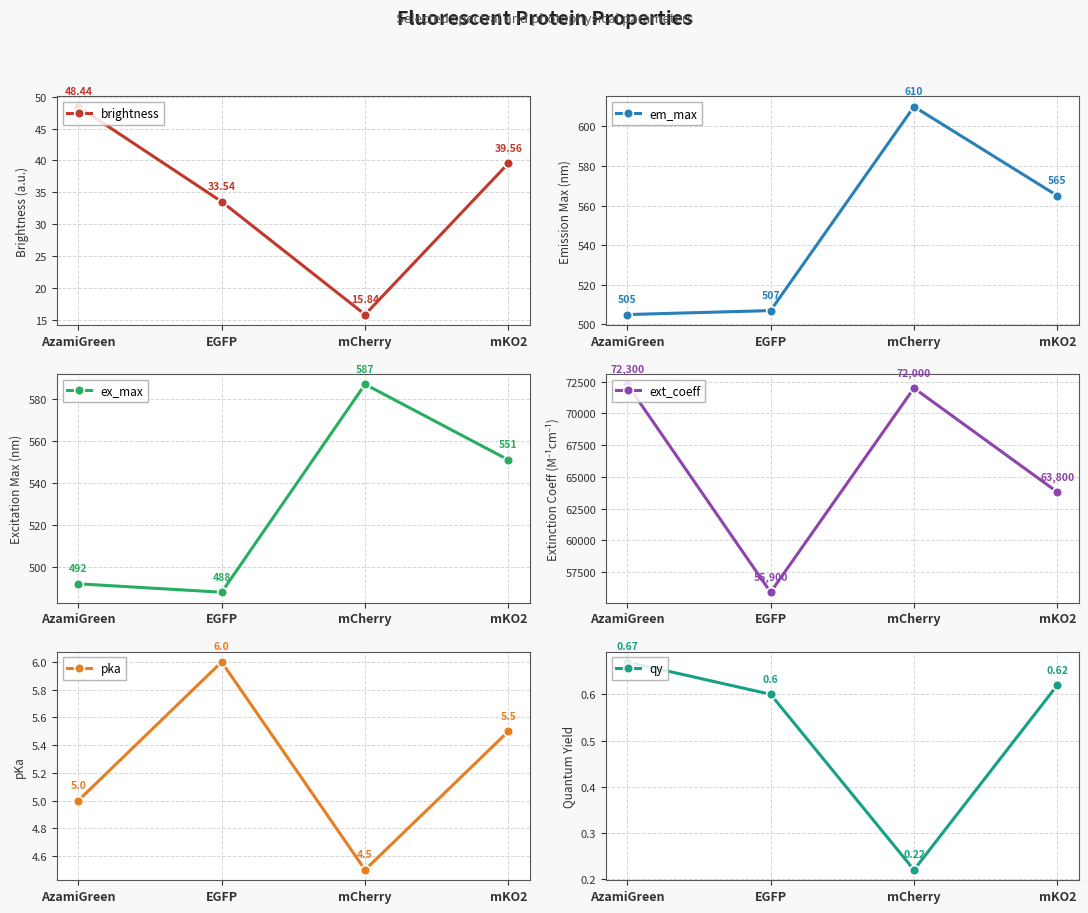

How many interior local peaks does the em_max series have?

1